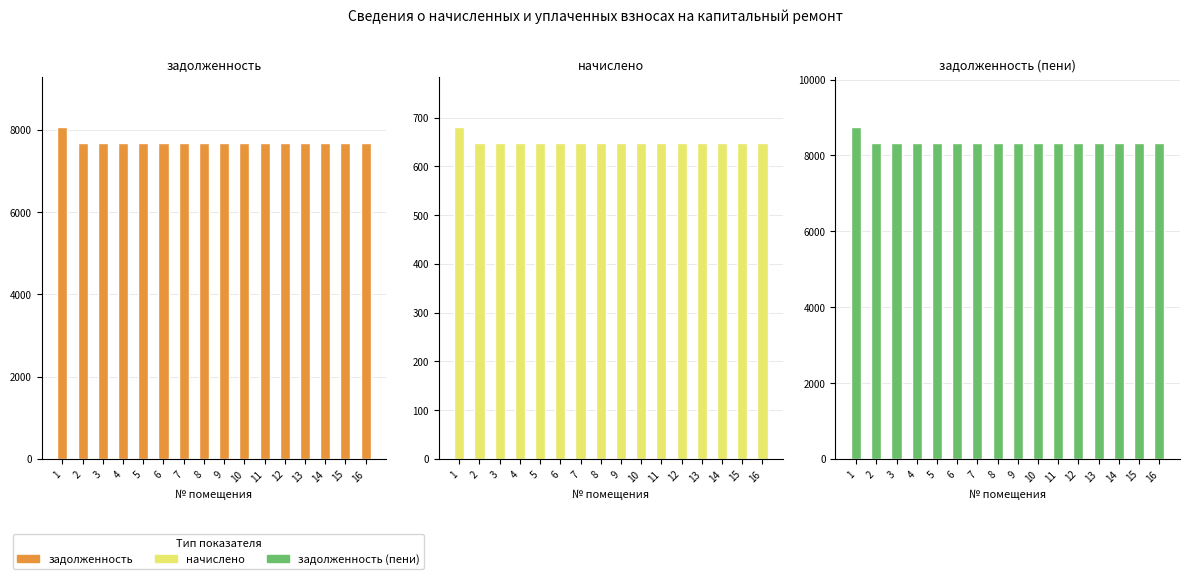

Reading right to left, extract all data points from this chart.

задолженность: 7680.0	7680.0	7680.0	7680.0	7680.0	7680.0	7680.0	7680.0	7680.0	7680.0	7680.0	7680.0	7680.0	7680.0	7680.0	8064.0
начислено: 648.0	648.0	648.0	648.0	648.0	648.0	648.0	648.0	648.0	648.0	648.0	648.0	648.0	648.0	648.0	680.4
задолженность (пени): 8328.0	8328.0	8328.0	8328.0	8328.0	8328.0	8328.0	8328.0	8328.0	8328.0	8328.0	8328.0	8328.0	8328.0	8328.0	8744.4